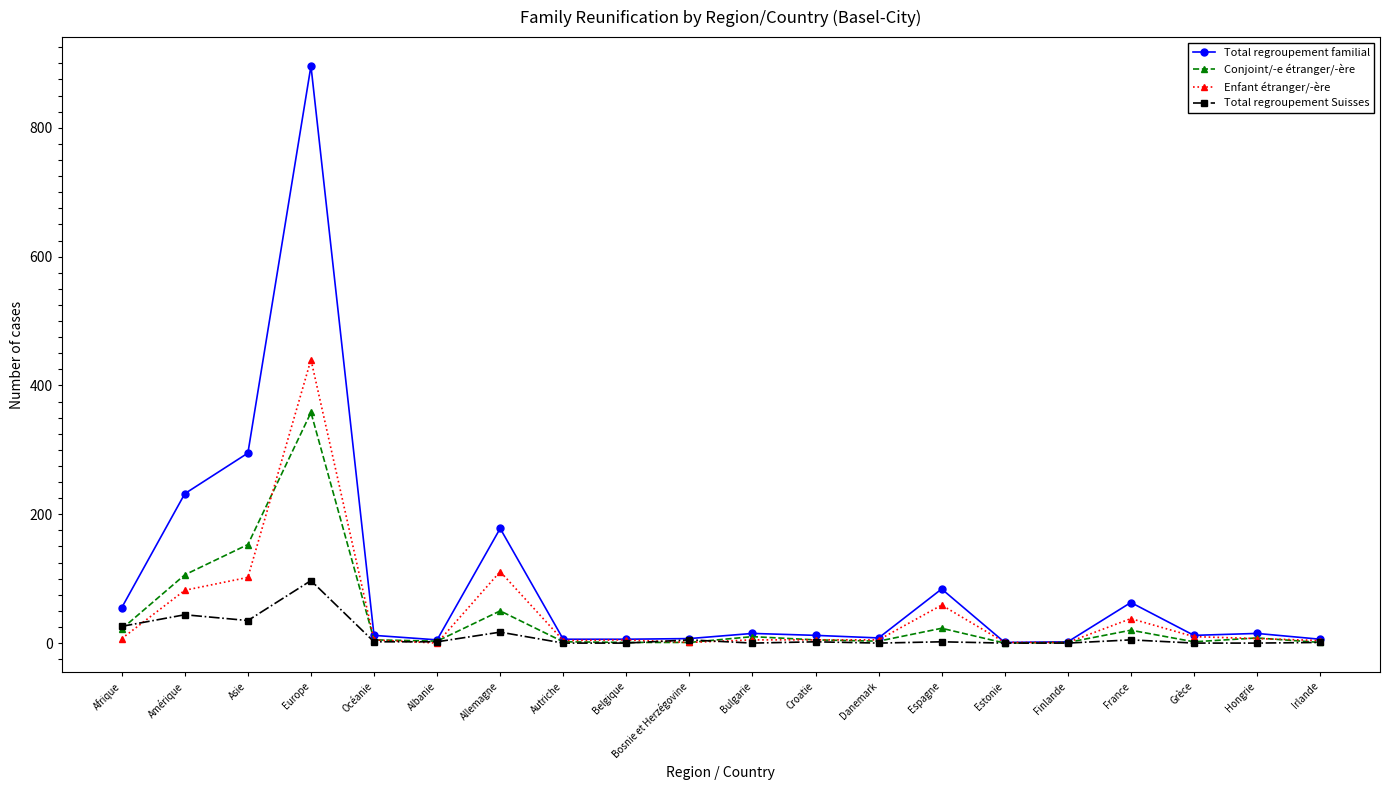

What is the label of the 5th point from the left?

Océanie